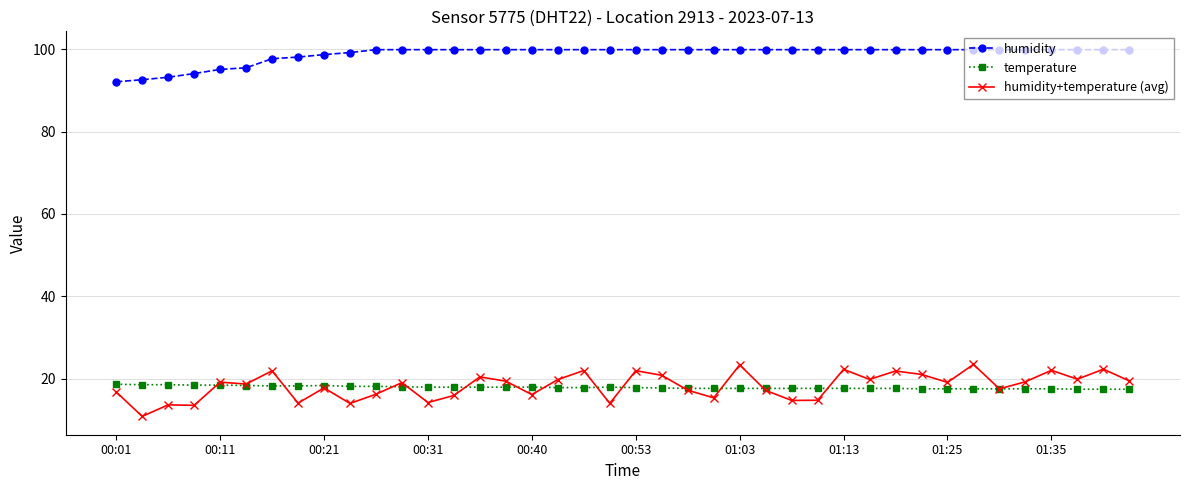

What is the smallest value displayed?

10.8